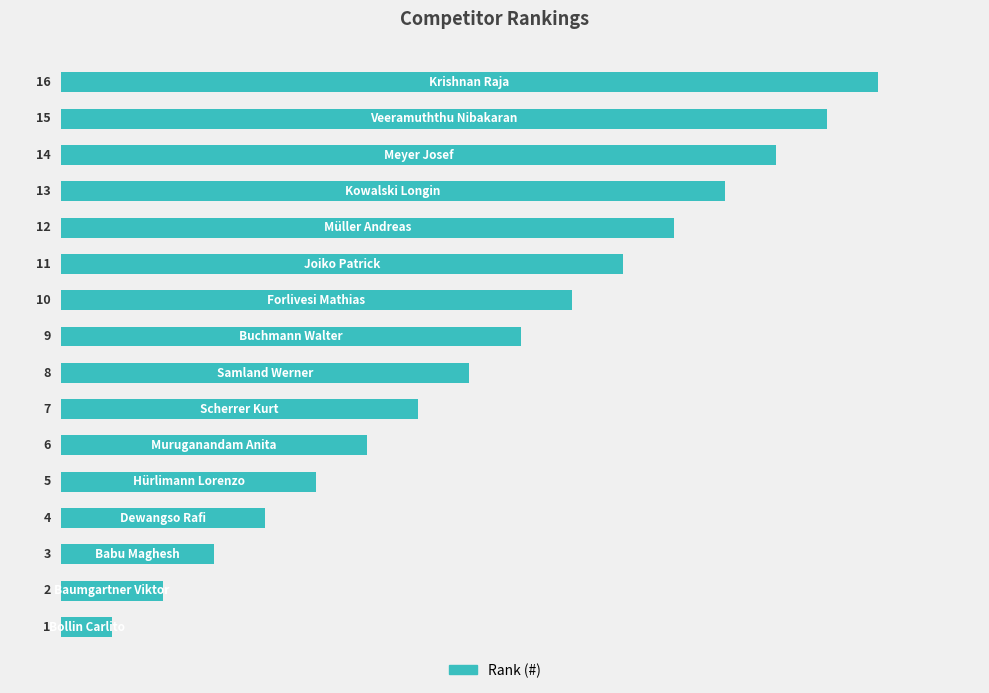

What is the minimum value shown in the chart?

1